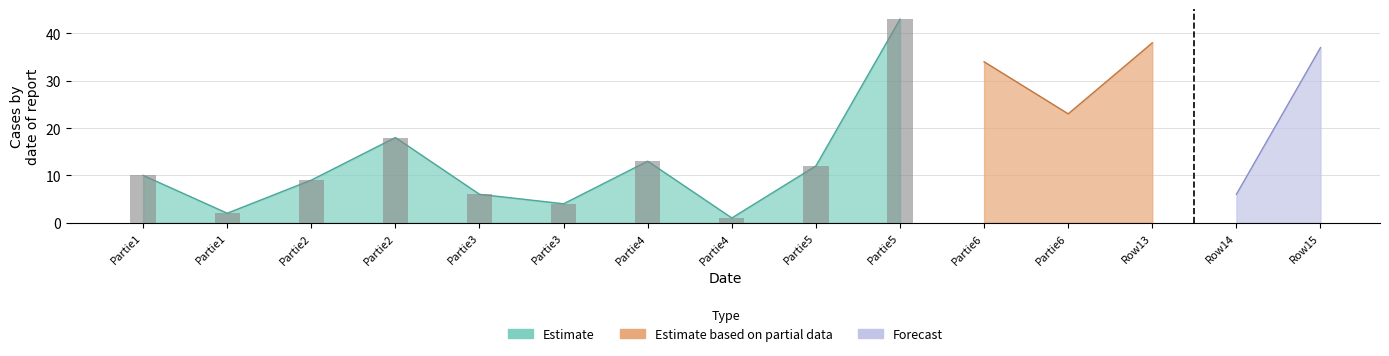

Does the chart contain stacked bars?

No